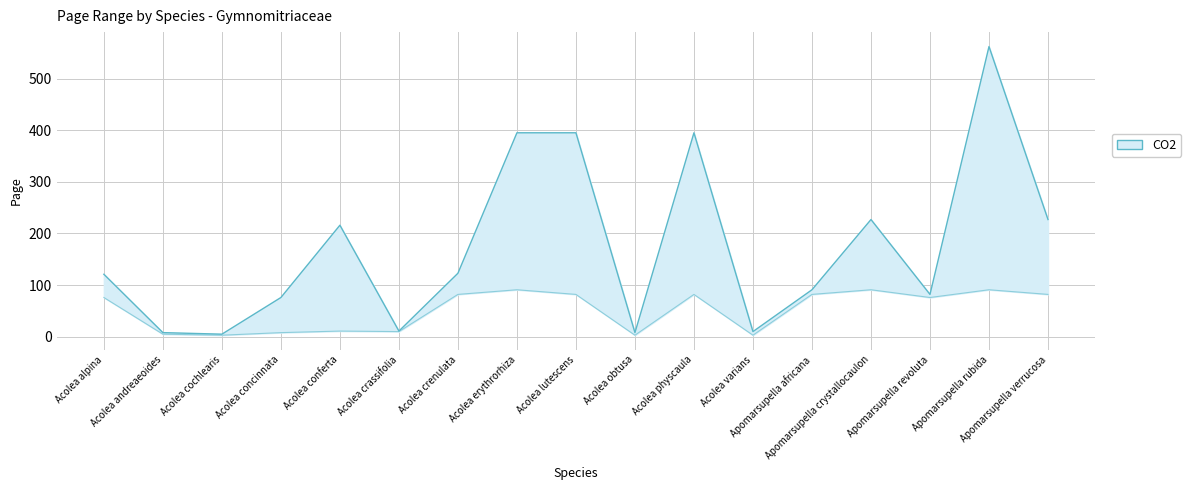

True or false: Page_lower and Page_upper intersect in this chart.

False